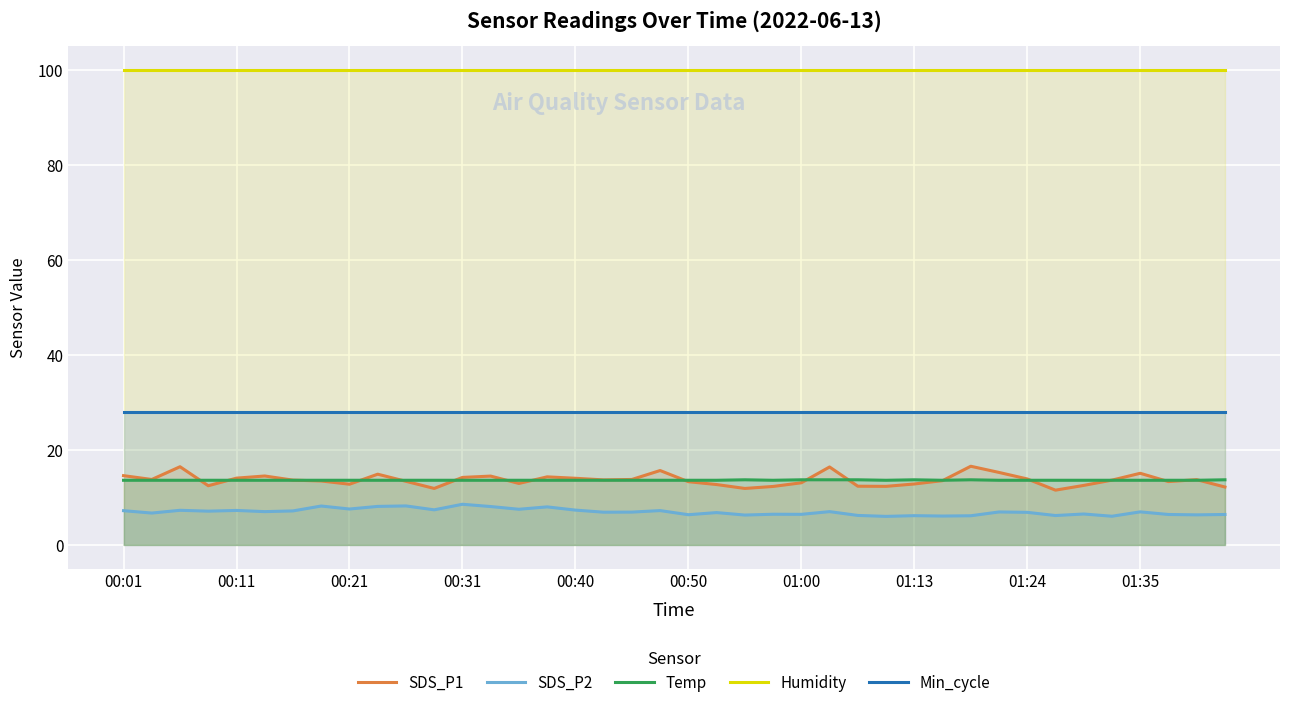

What is the lowest value of the SDS_P2 series?

6.0